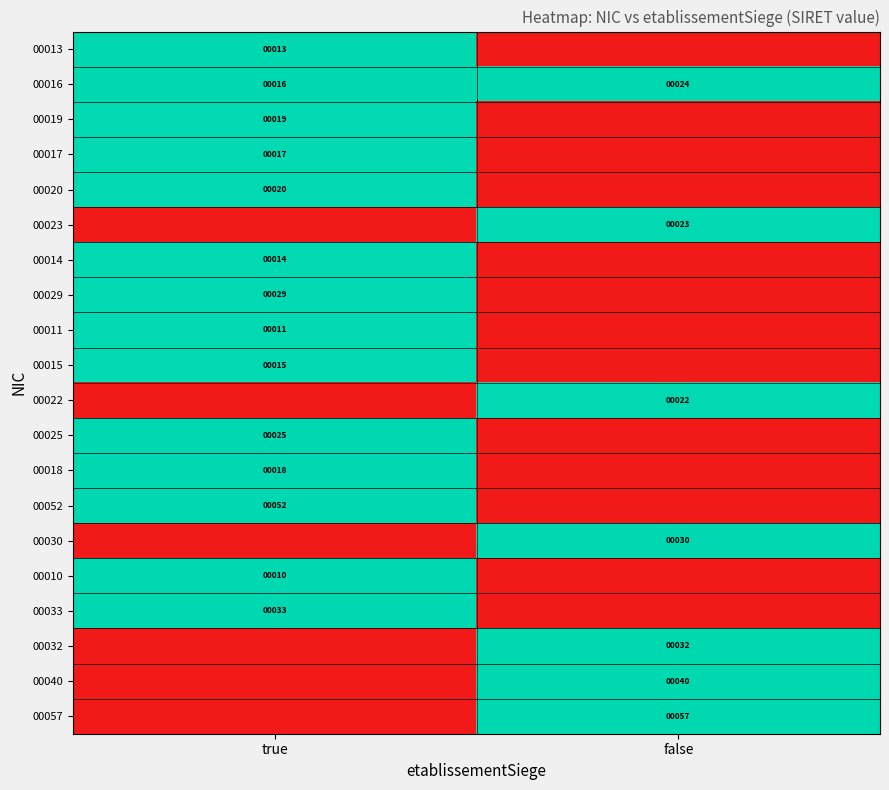

The 00057 series shows 96 at false. True or false?

False